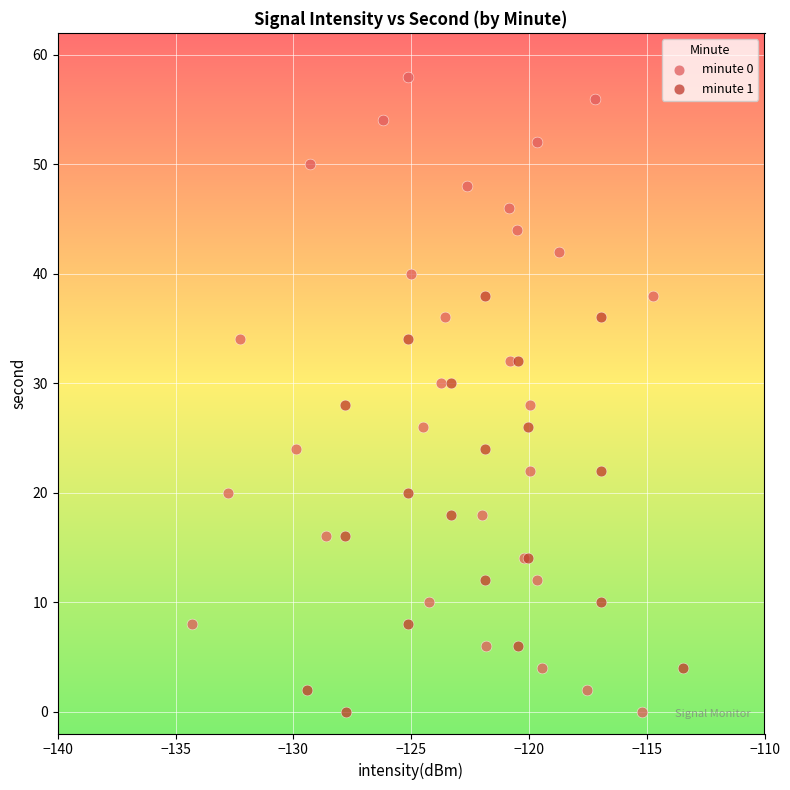

Which series reaches the maximum Y coordinate?

minute 0